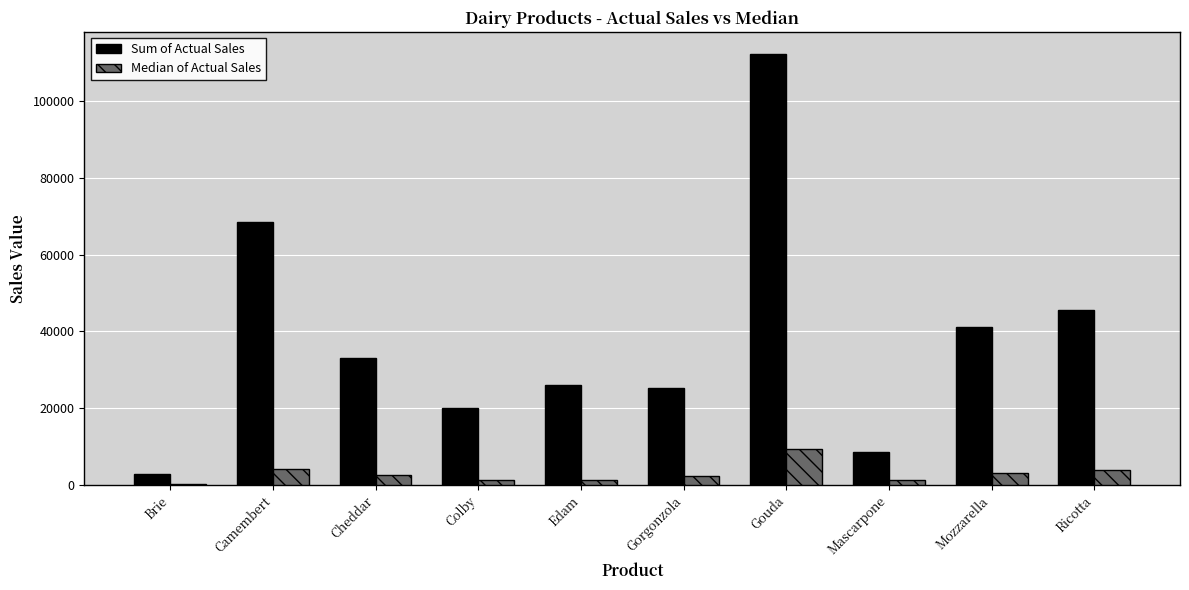

Count the number of data series in this chart.

2